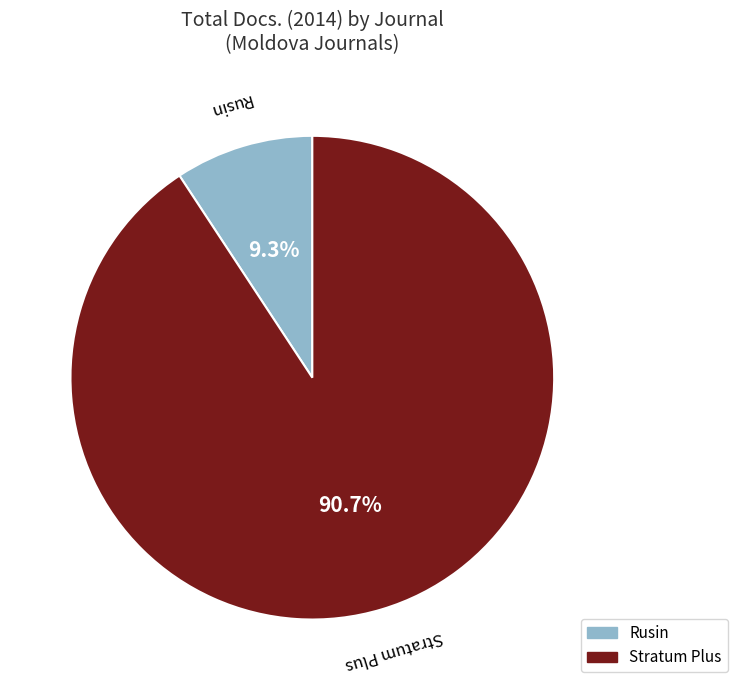

To the nearest percent, what percentage of the pie is Rusin?

9%